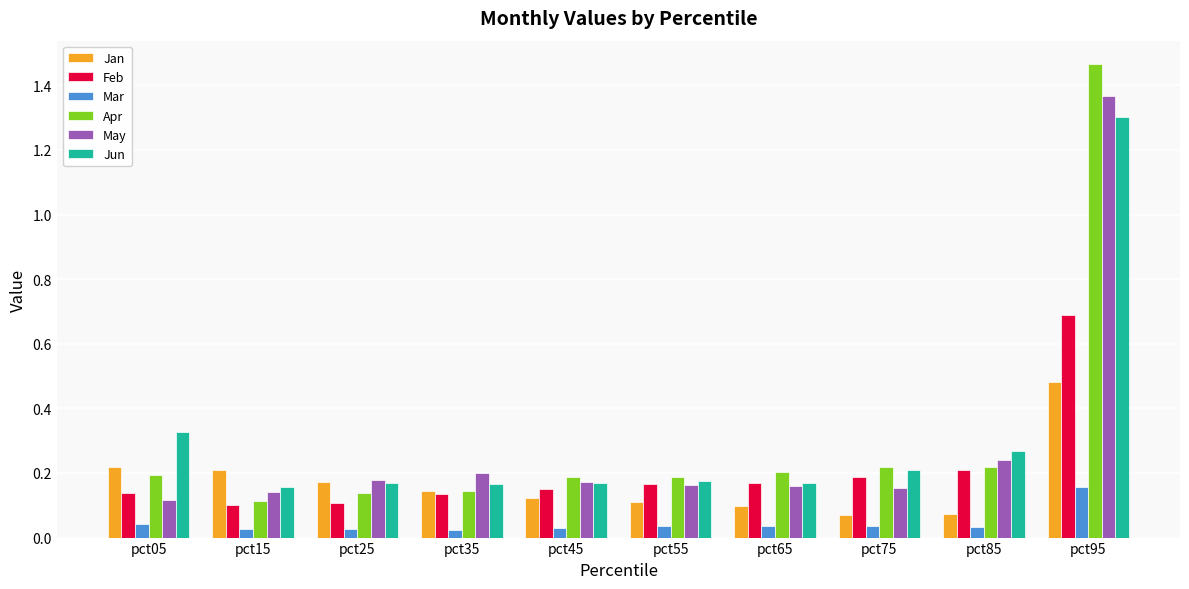

How many data points does each series have?

10